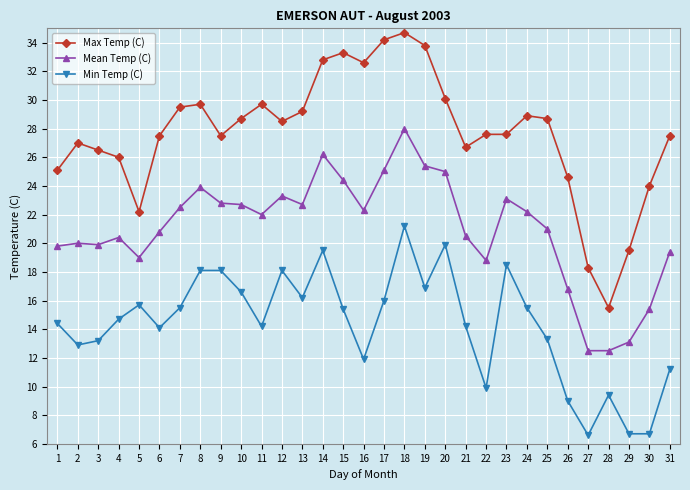

Read the Min Temp (C) value at 25.

13.3